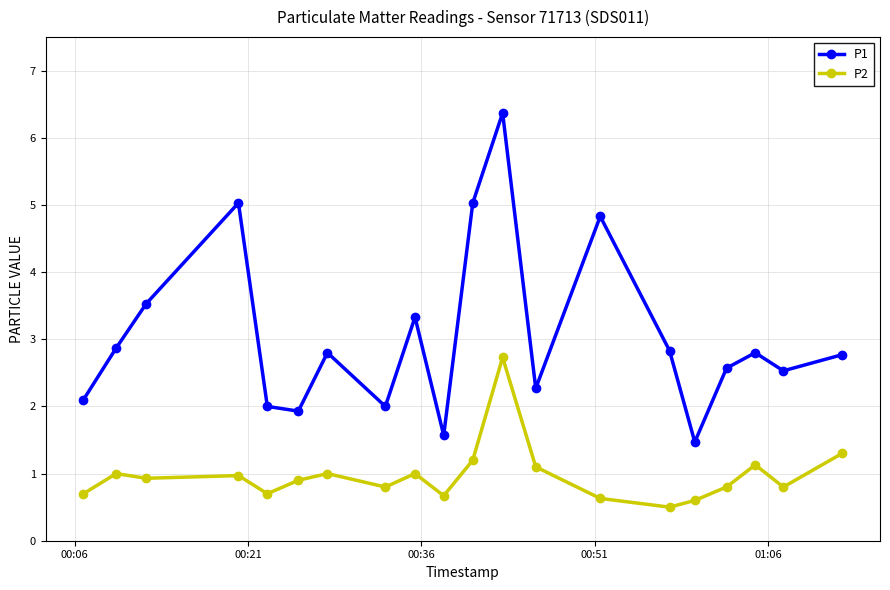

What is the average value of the P2 series?

1.0